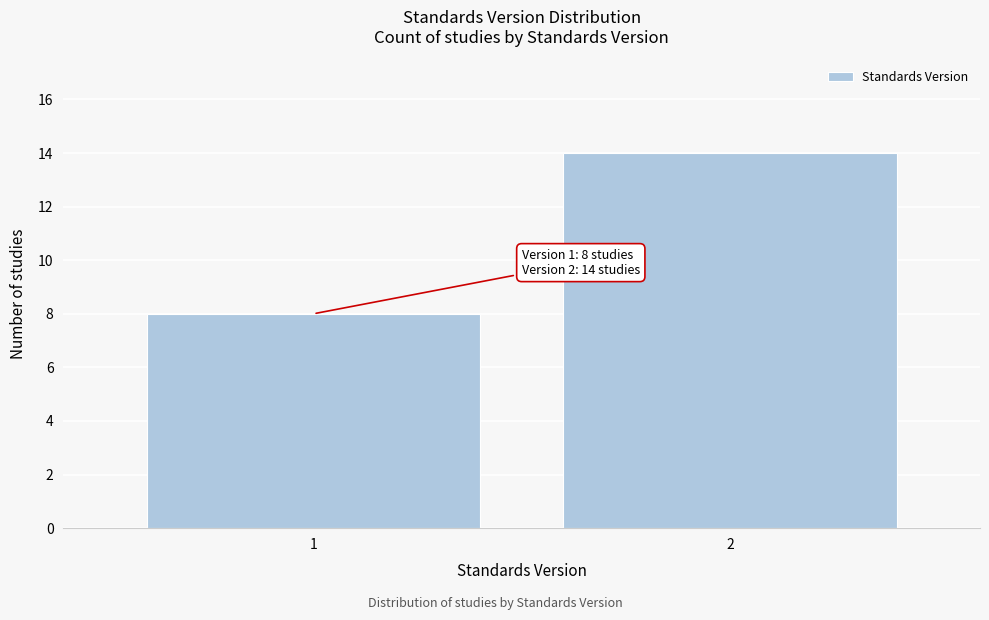

Reading right to left, list all the values displayed in this chart.

2=14	1=8